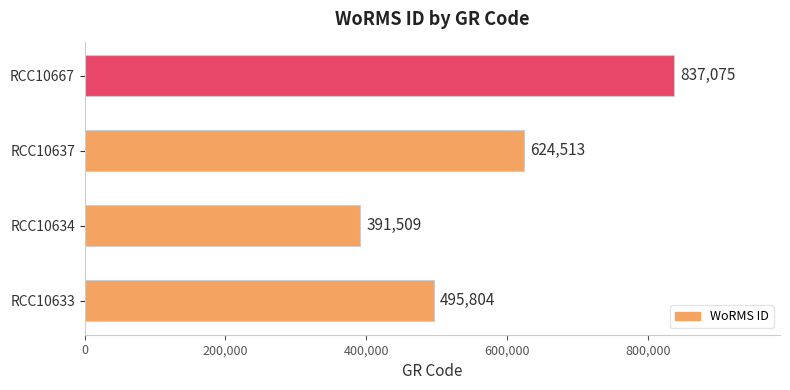

Does the chart contain any negative values?

No